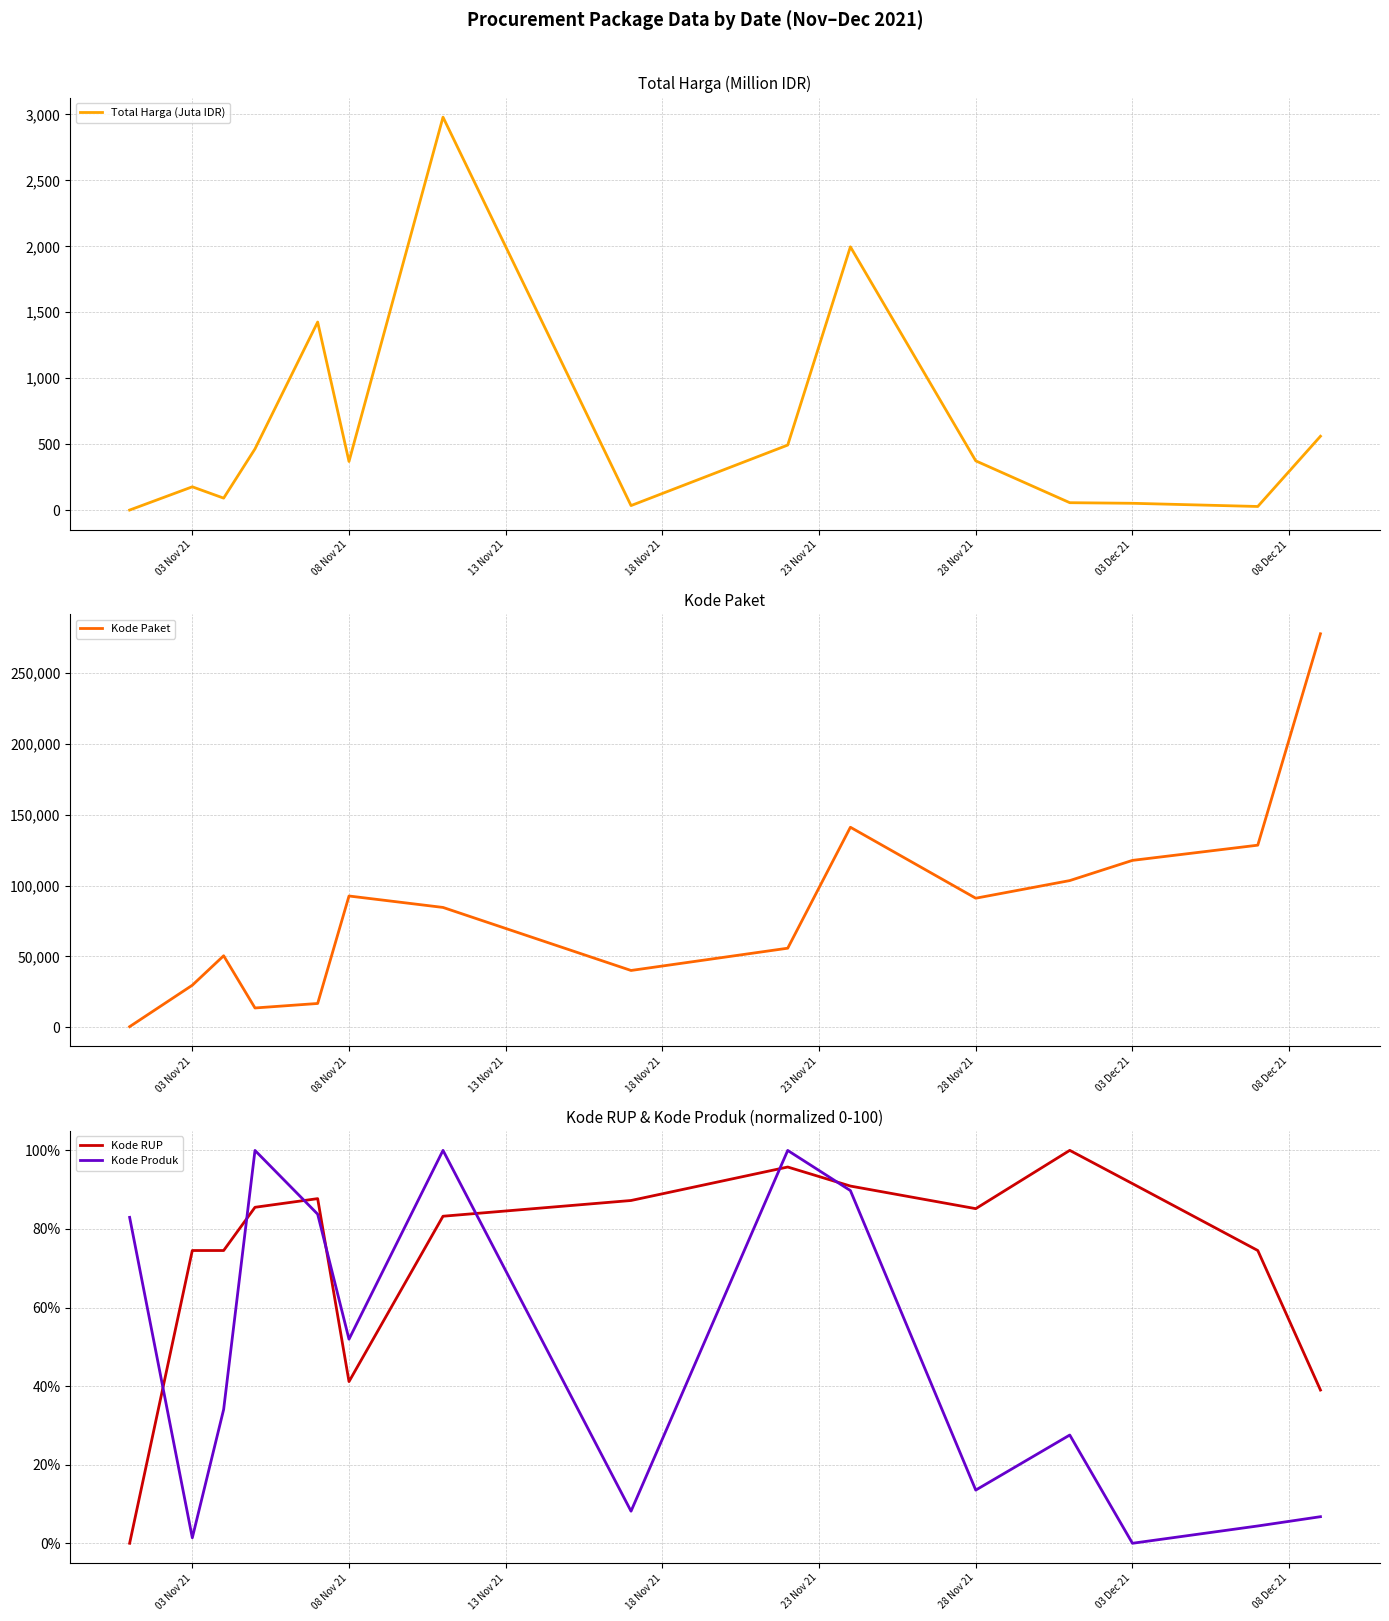

Which category has the lowest value in the Kode Produk series?

03 Dec 21